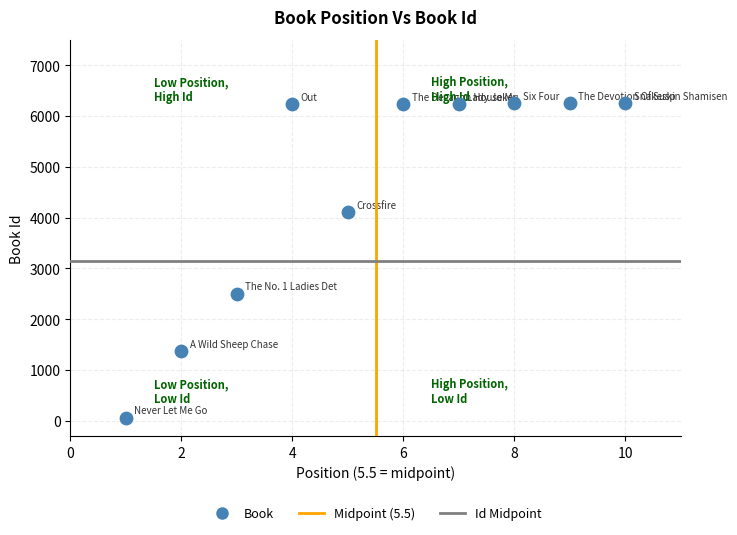

What Y value in the scatter plot is closest to 3161?

2505